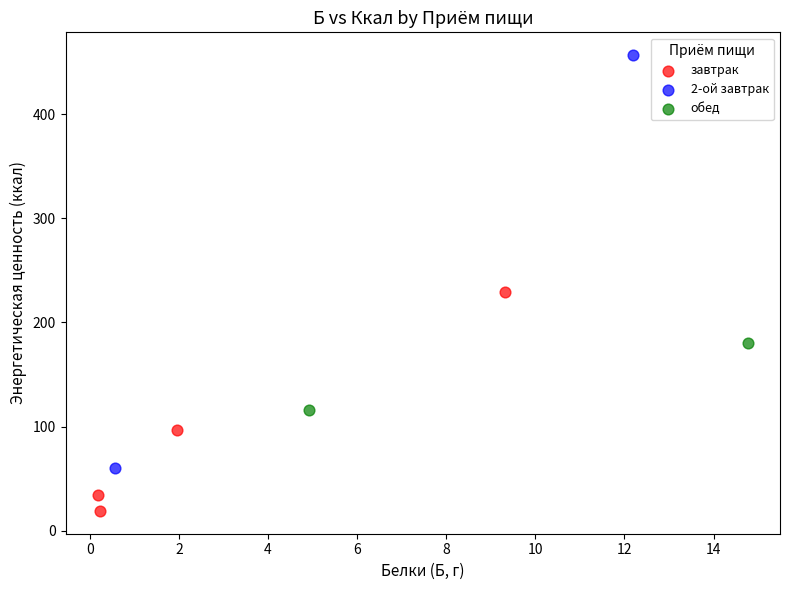

What are all the series names shown in the legend?

завтрак, 2-ой завтрак, обед